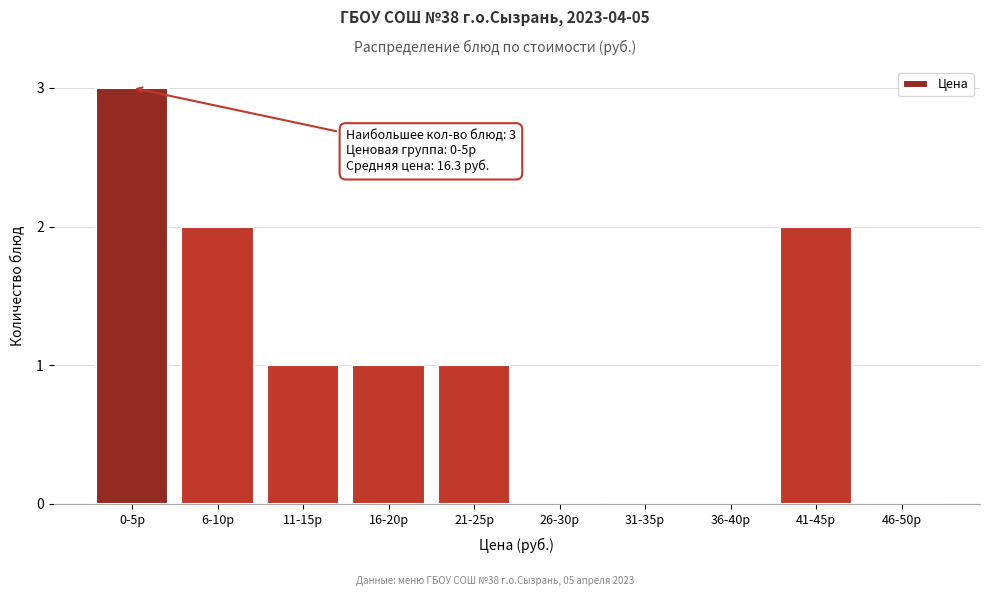

Reading left to right, what are all the values shown in this chart?

0-5р=3	6-10р=2	11-15р=1	16-20р=1	21-25р=1	26-30р=0	31-35р=0	36-40р=0	41-45р=2	46-50р=0